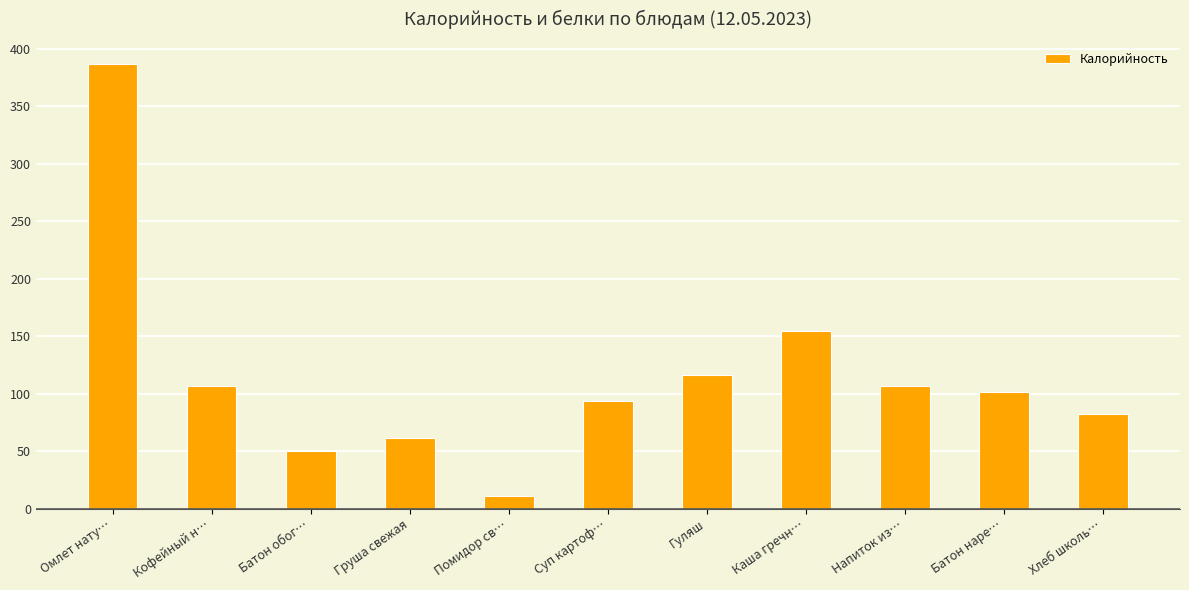

Which category has the highest value across all series?

Омлет нату…